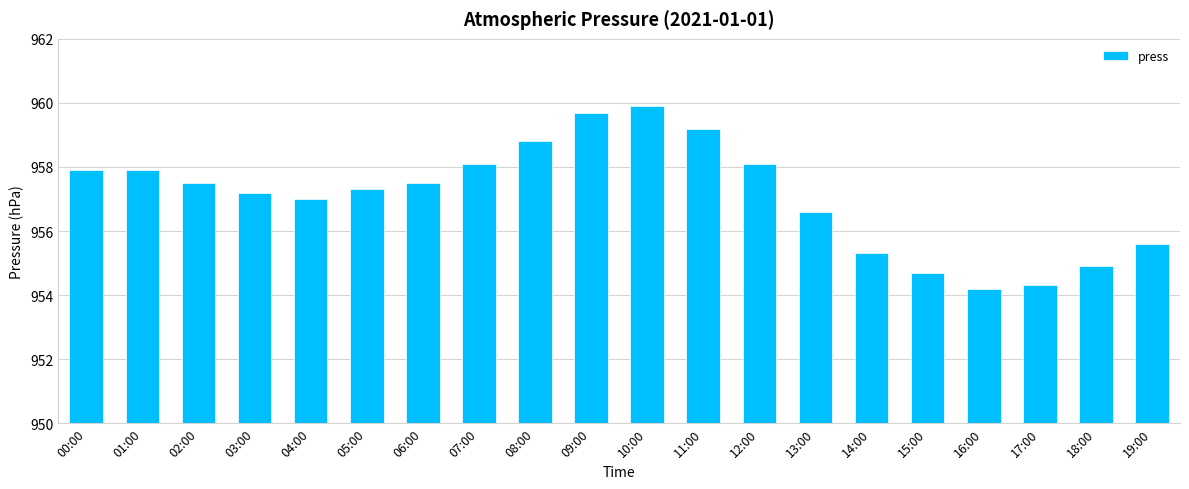

What is the greatest value displayed?

959.9